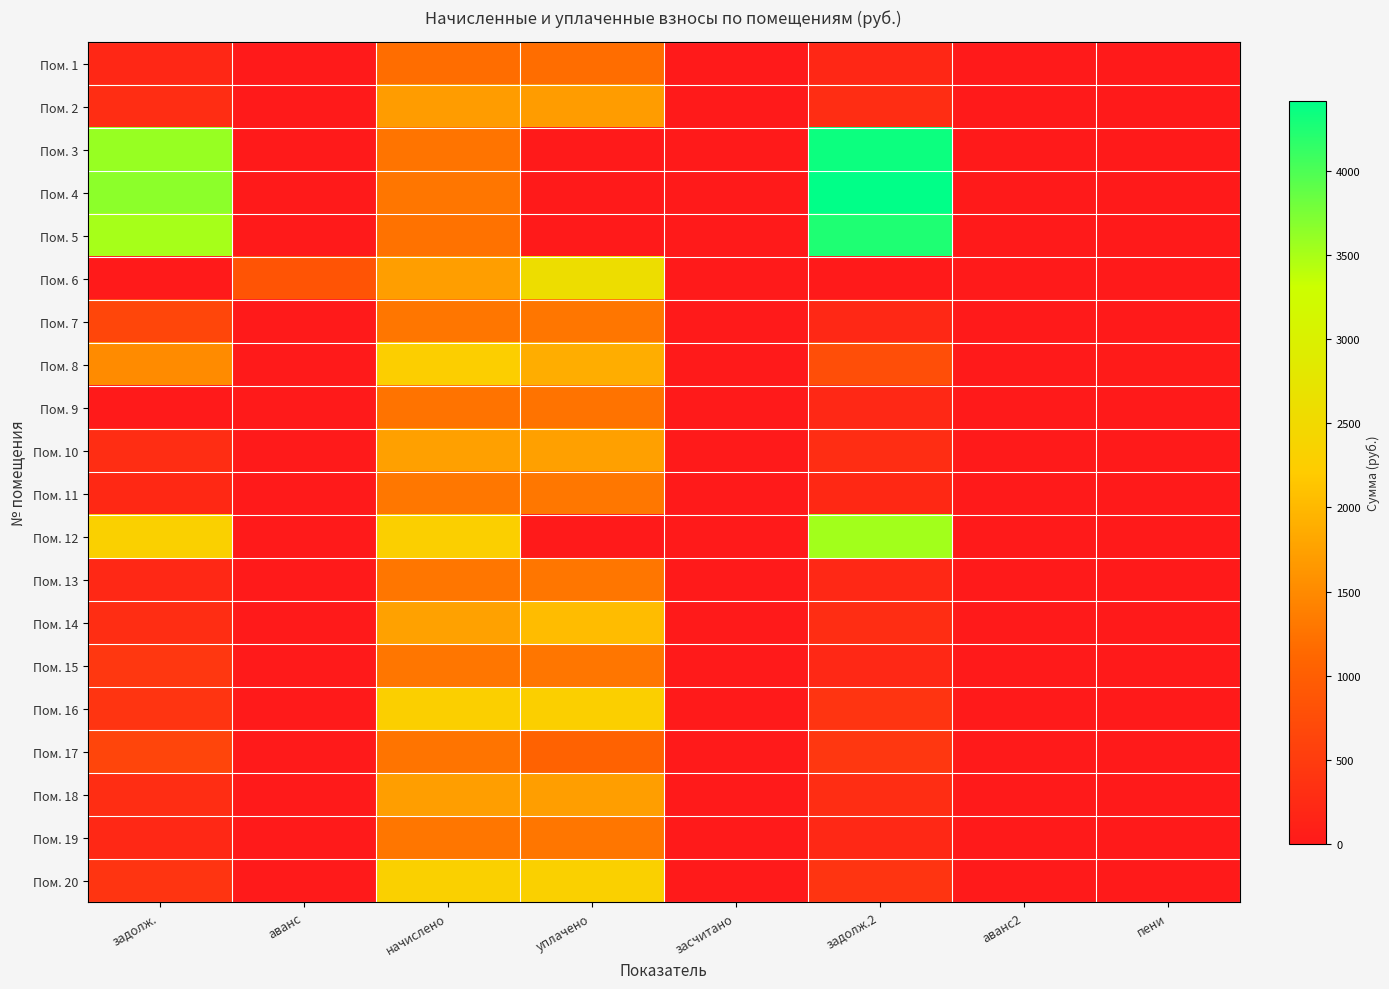

At which category is the sum across all series the highest?

начислено